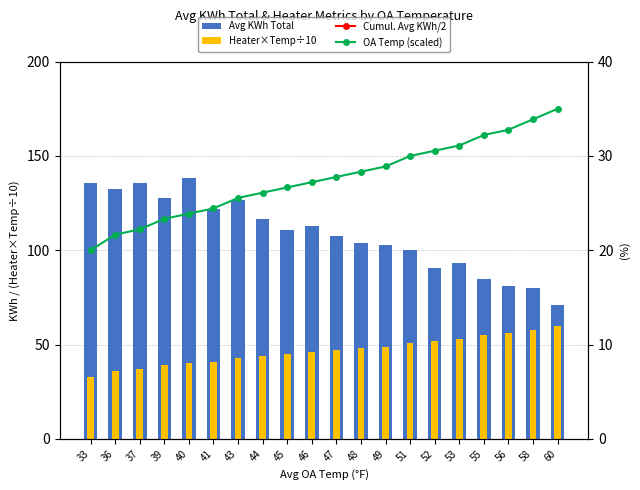

How many data points in Avg KWh Total are less than 110?

10